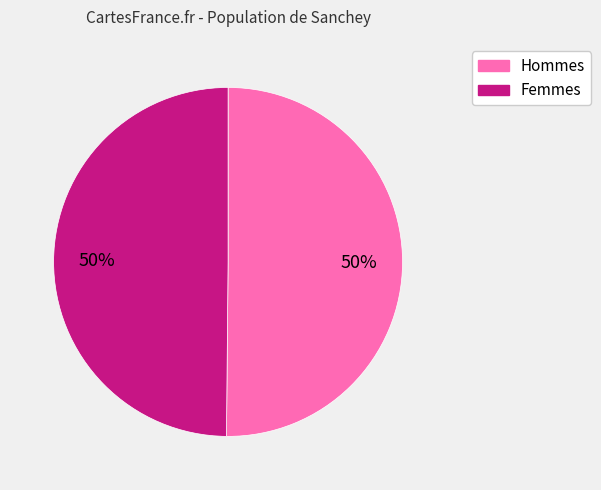

To the nearest percent, what is the average slice percentage?

50%